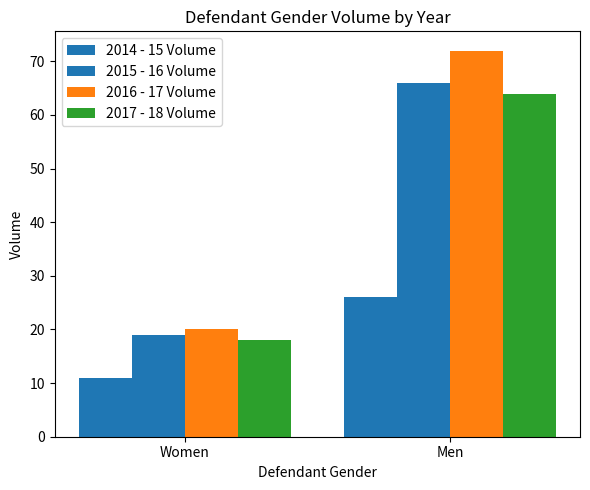

Where is 2015 - 16 Volume nearest to the value 42?

Women